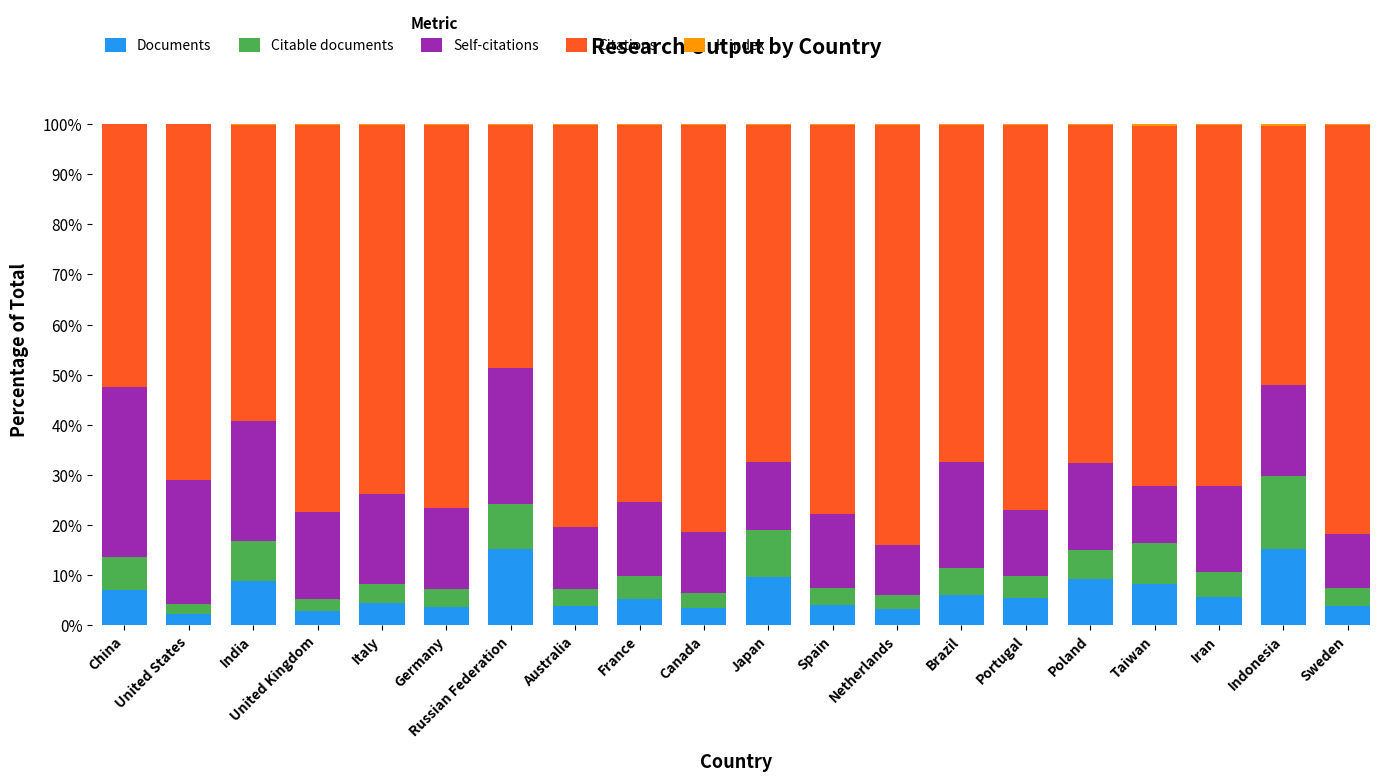

True or false: Documents has a value of 3.1 at Netherlands.

True